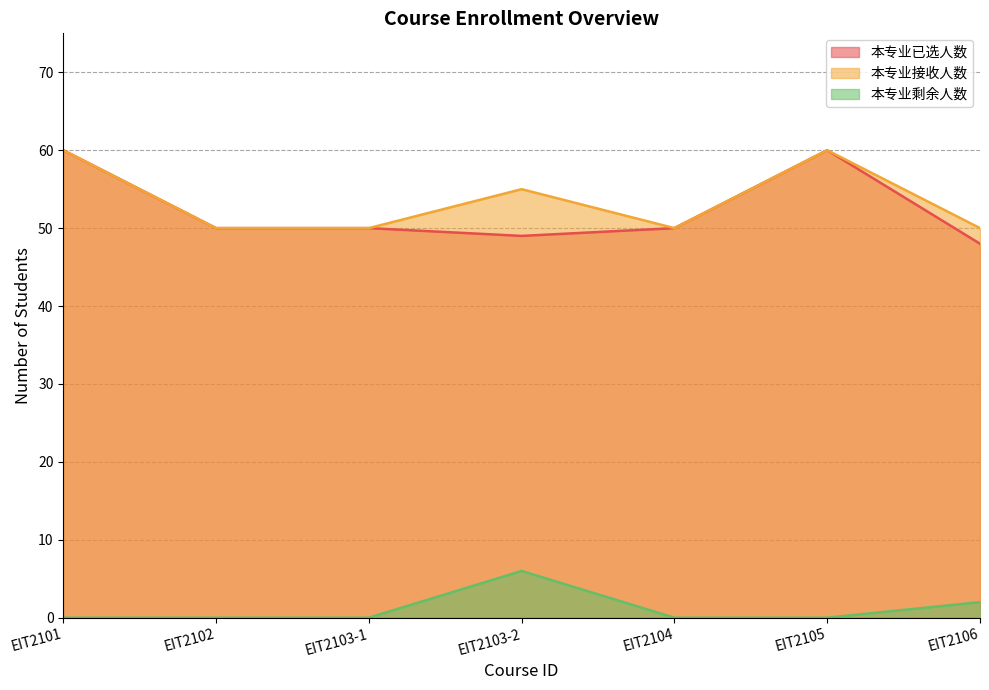

List the labels in order of 本专业剩余人数 value, smallest first.

EIT2101, EIT2102, EIT2103-1, EIT2104, EIT2105, EIT2106, EIT2103-2